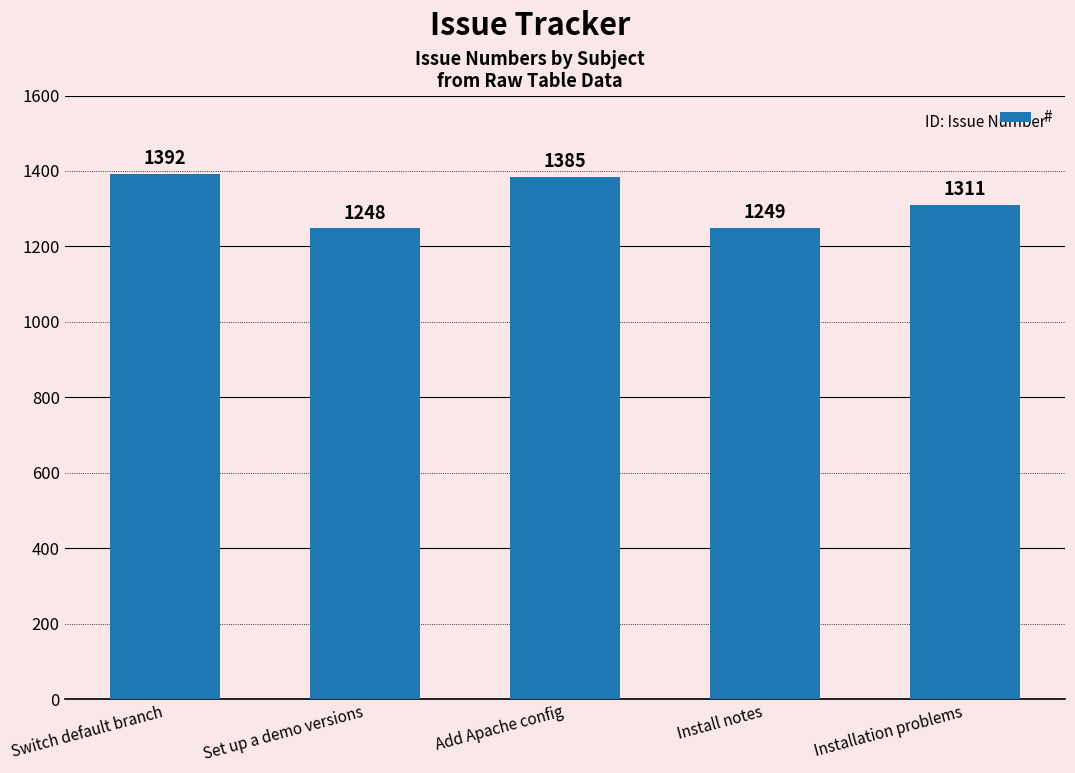

What is the change in value from Set up a demo versions to Installation problems?

+63